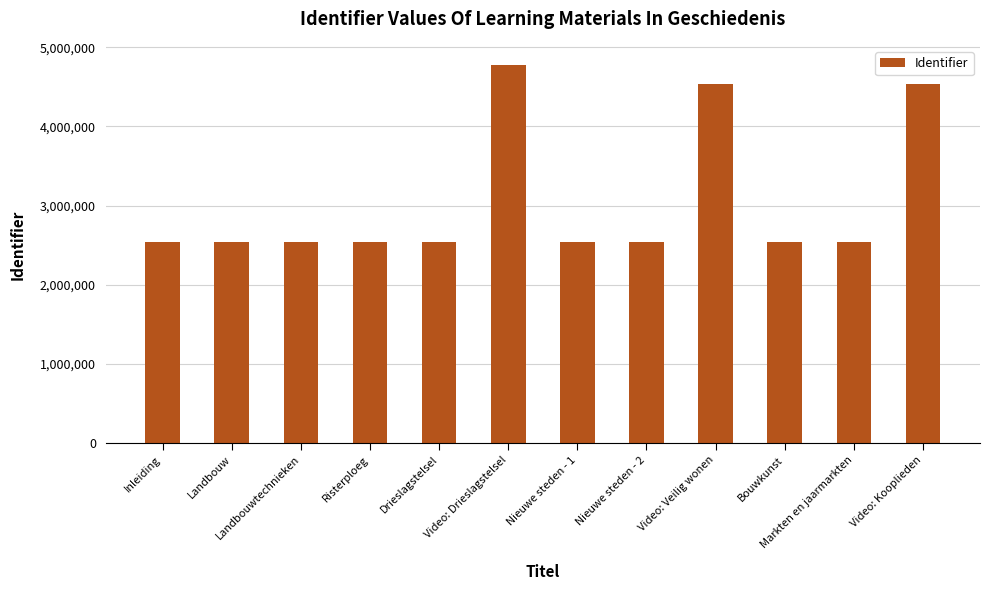

What is the value of the 8th bar from the left?

2538000